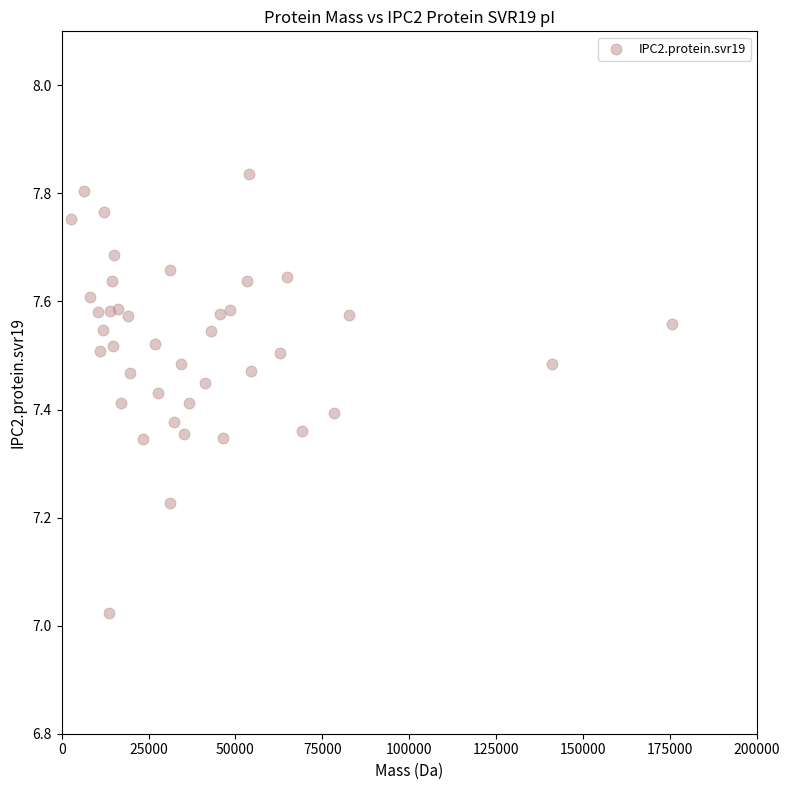

What is the range of Y values (max minus min)?

0.8